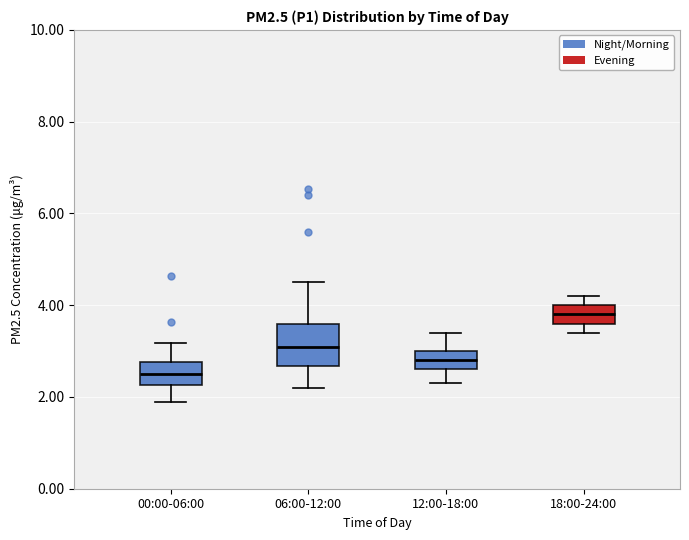

Which box has the highest median line?

18:00-24:00